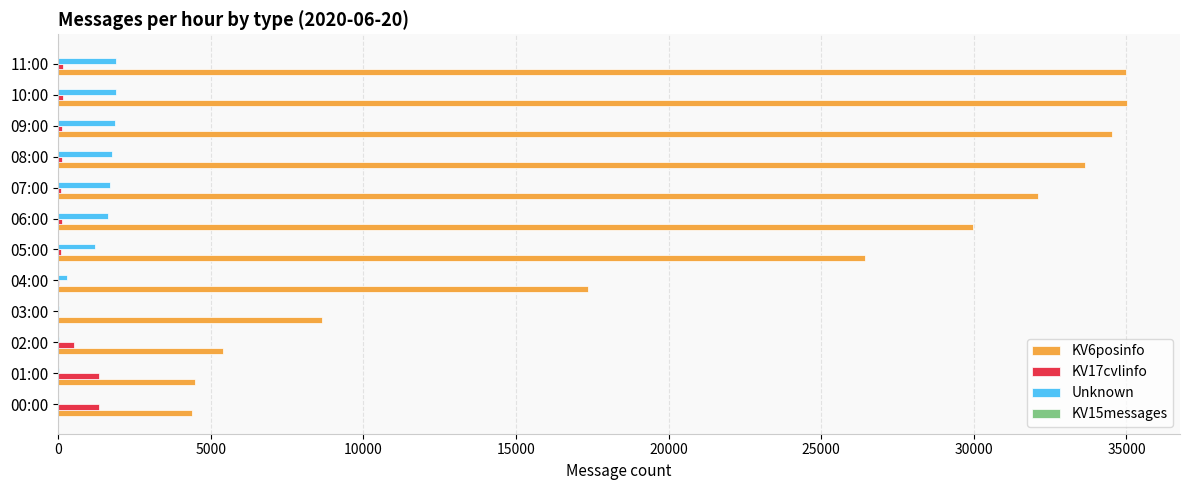

Which series has the largest total across all categories?

KV6posinfo